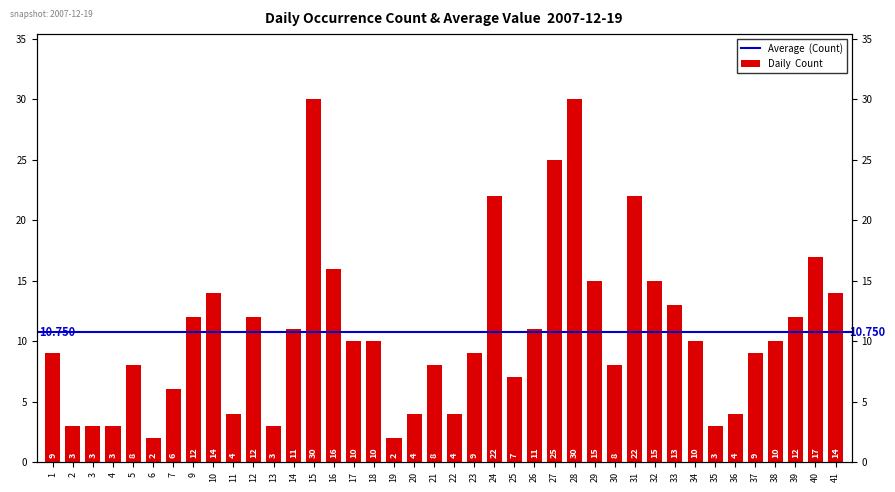

The chart shows a value of 21 at 41. True or false?

False